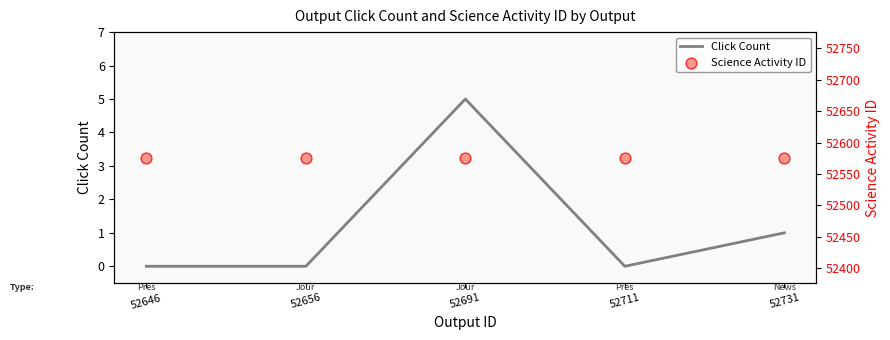

What is the total value across all series at 52656?

52576